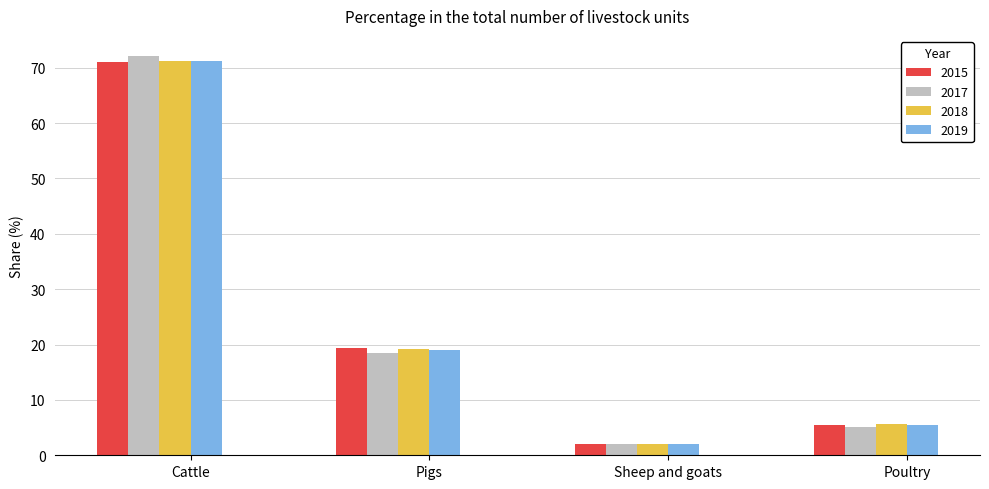

Reading left to right, transcribe all the data shown in this chart.

2015: 71.0	19.4	2.1	5.4
2017: 72.1	18.6	2.0	5.2
2018: 71.1	19.1	2.0	5.6
2019: 71.2	19.1	2.0	5.5